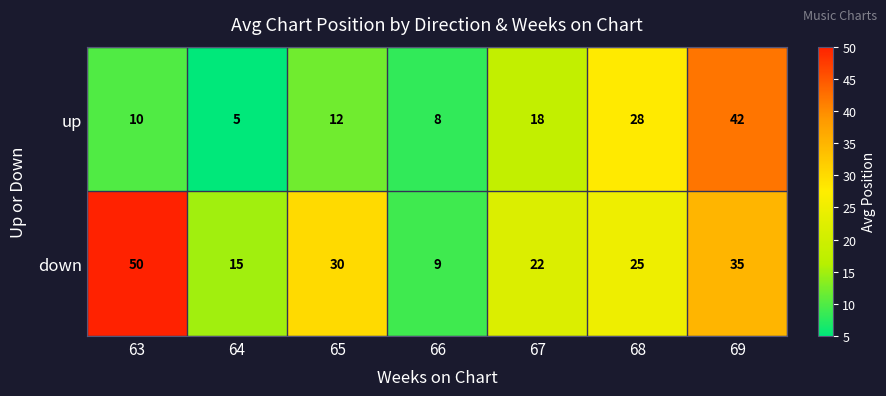

At which label does down first exceed 25?

63